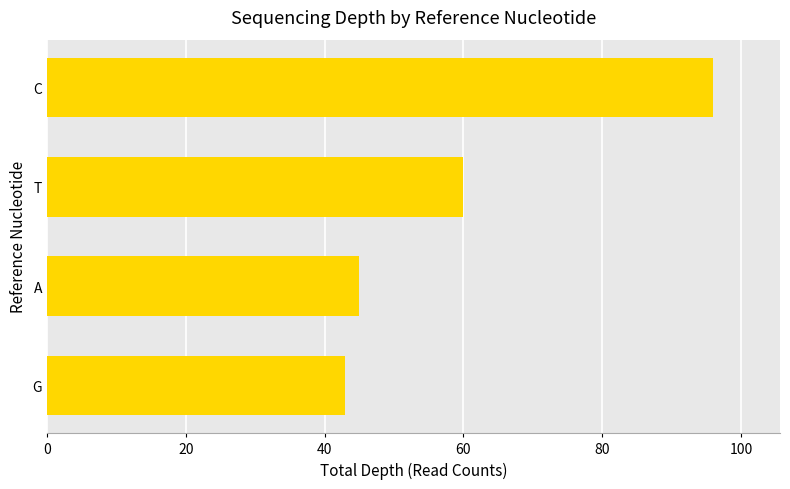

How many bars are there in total?

4